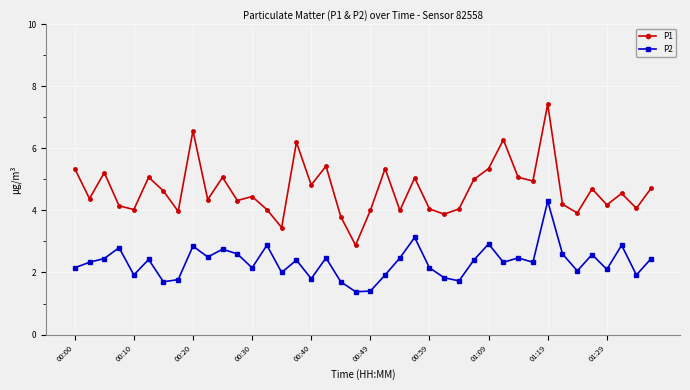

What is the difference between the maximum and minimum values in the P2 series?

2.9